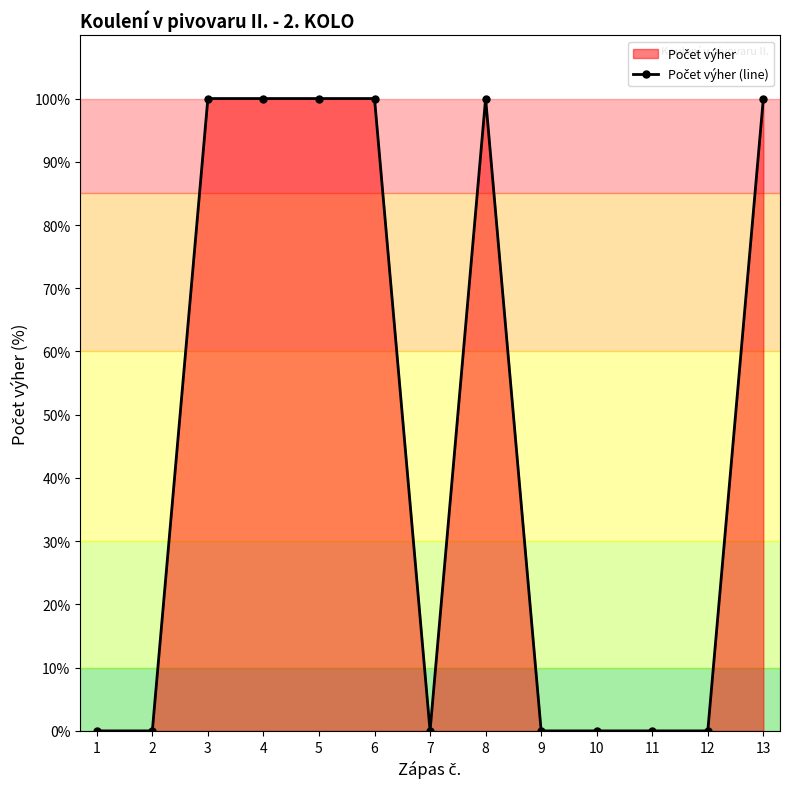

Reading left to right, what are all the values shown in this chart?

1=0	2=0	3=100	4=100	5=100	6=100	7=0	8=100	9=0	10=0	11=0	12=0	13=100